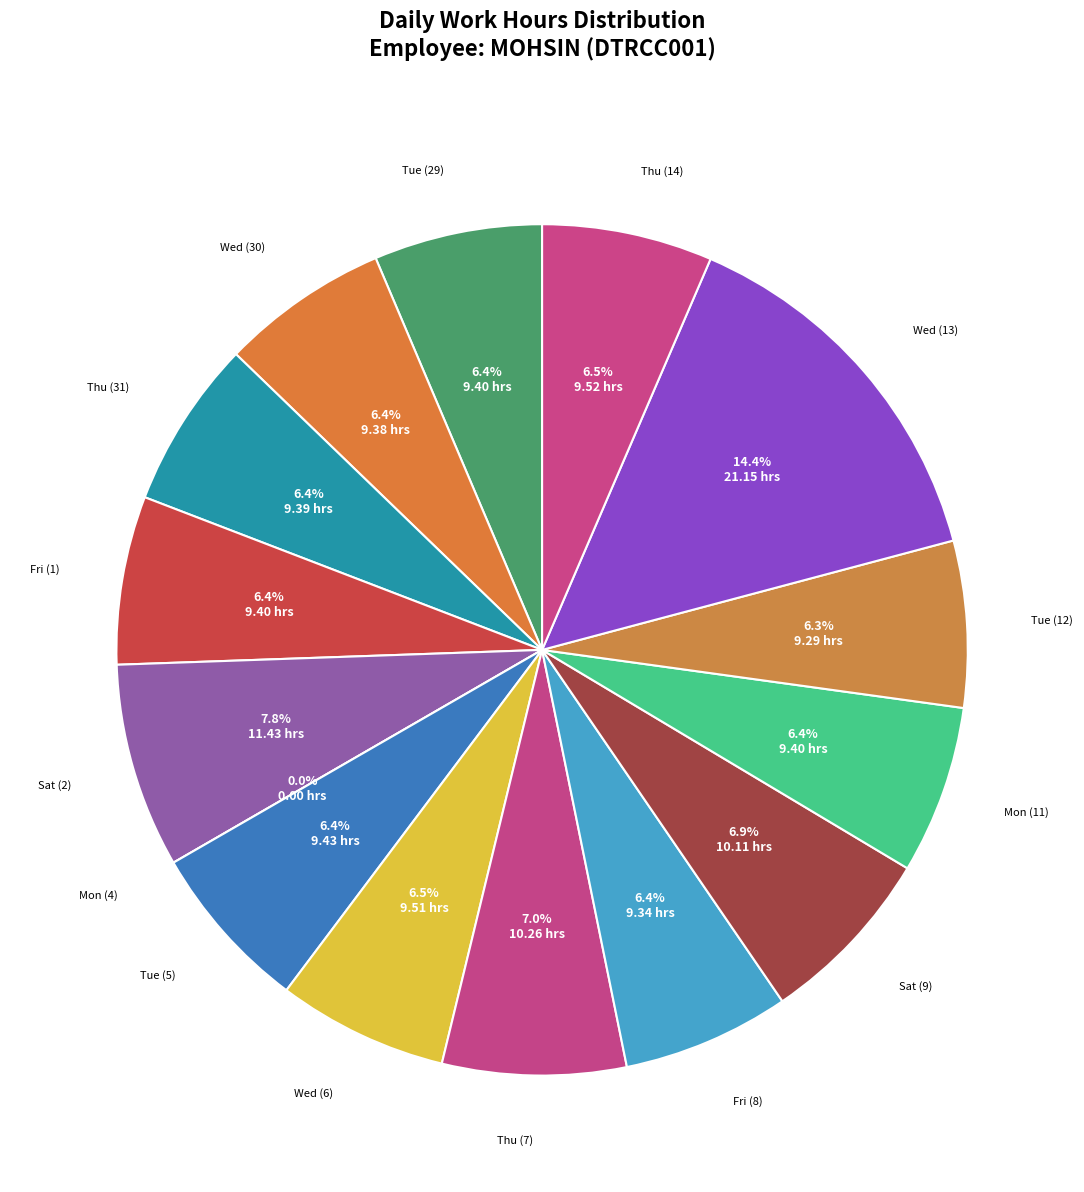

Does any single category account for the majority?

No